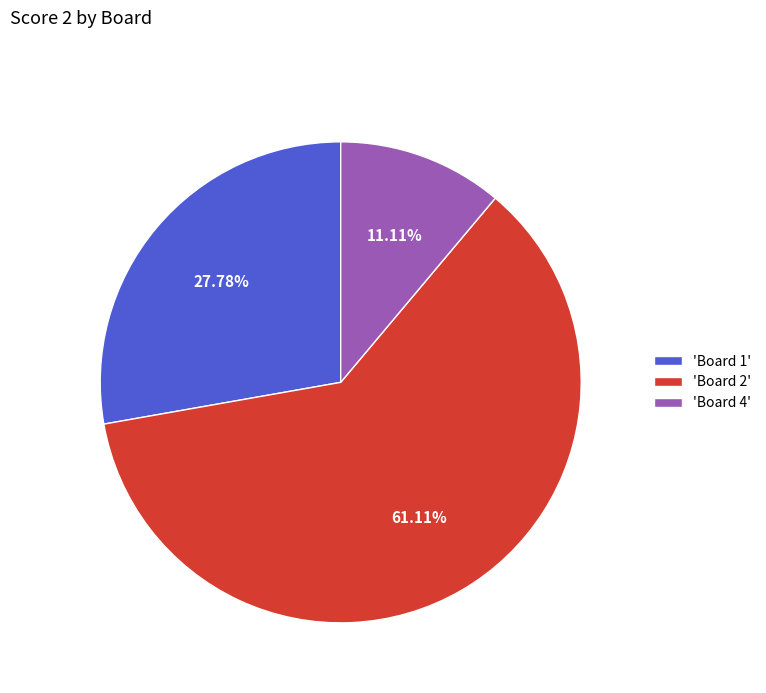

Which has a higher value, 'Board 4' or 'Board 2'?

'Board 2'